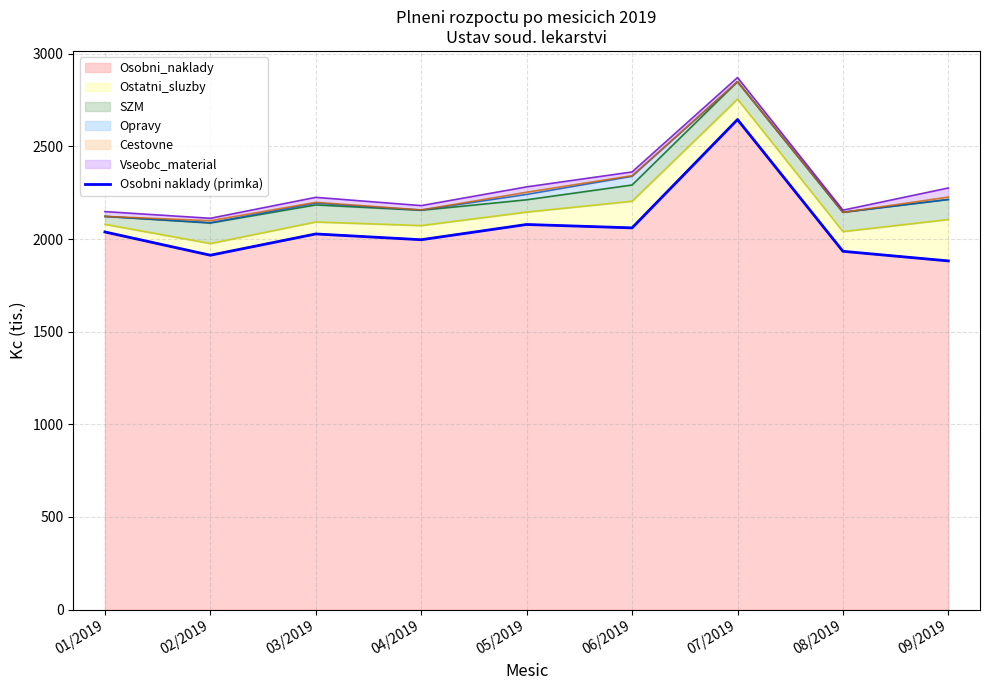

Count the number of values greater than 2027.

5